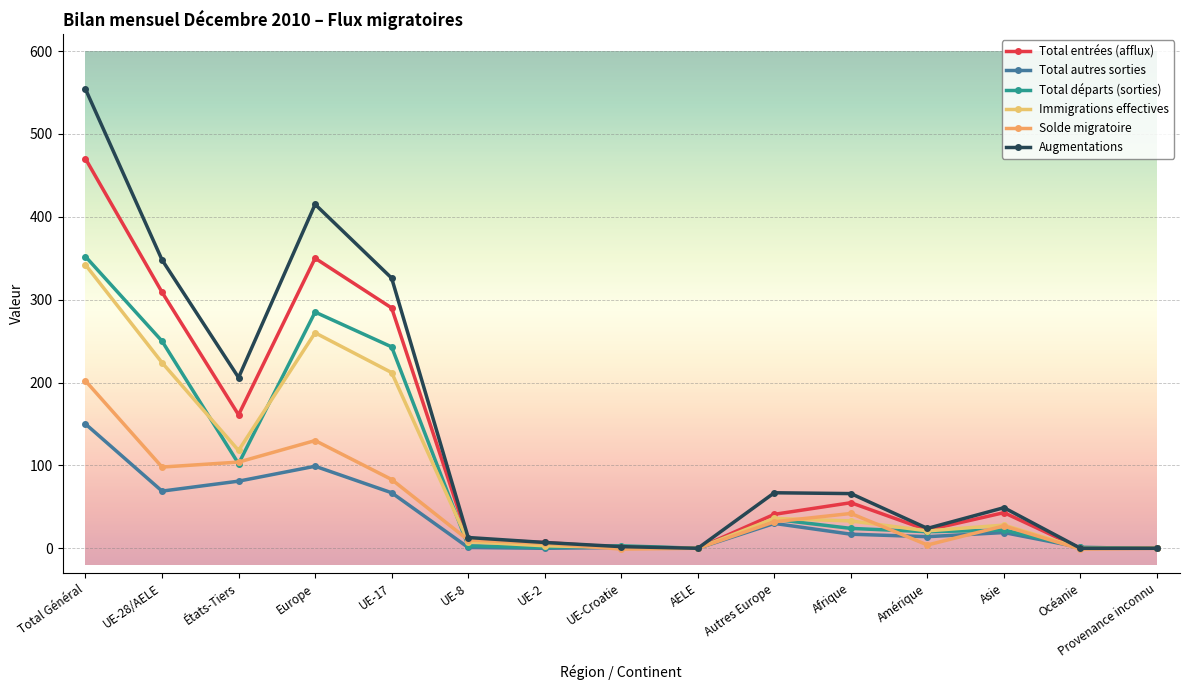

Is it true that Total départs (sorties) equals 39 at Asie?

False